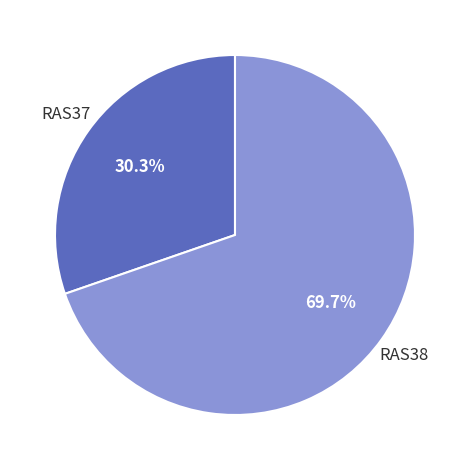

To the nearest percent, what portion does RAS38 represent?

70%